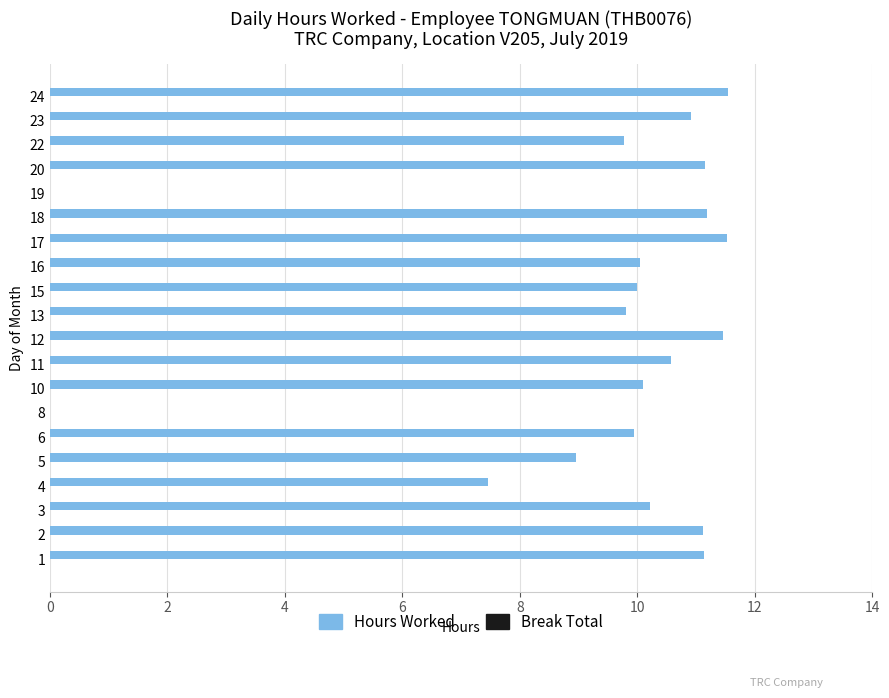

Is it true that the value at 11 is 15.7?

False